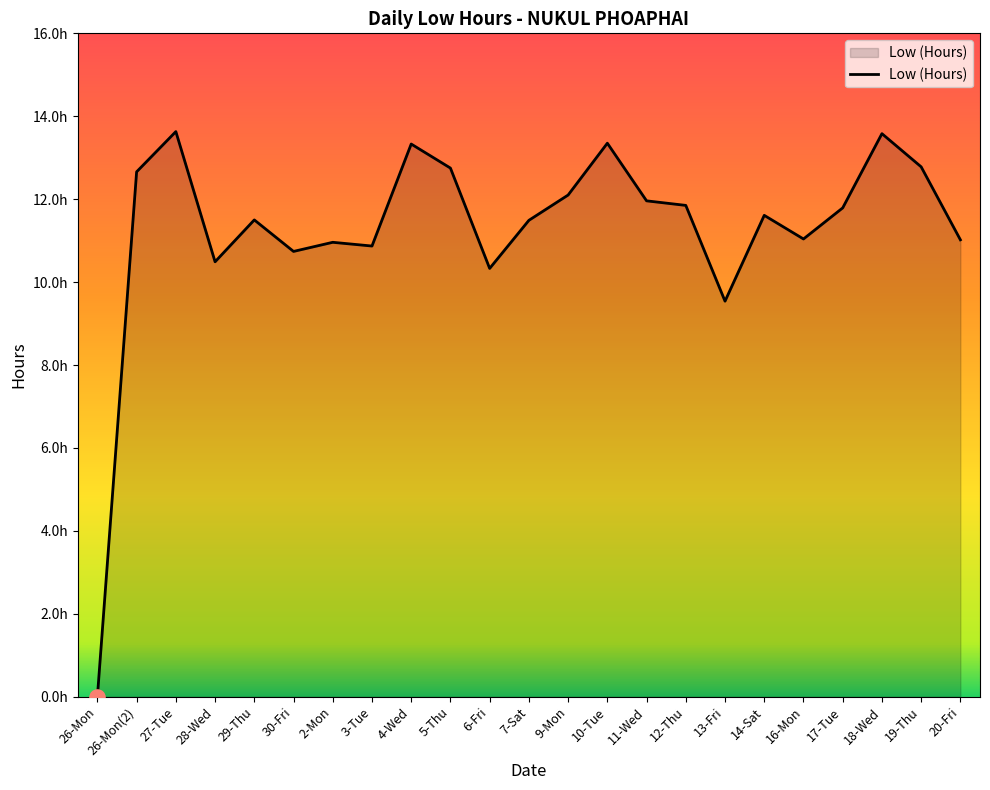

What is the change in value from 3-Tue to 18-Wed?

+2.7